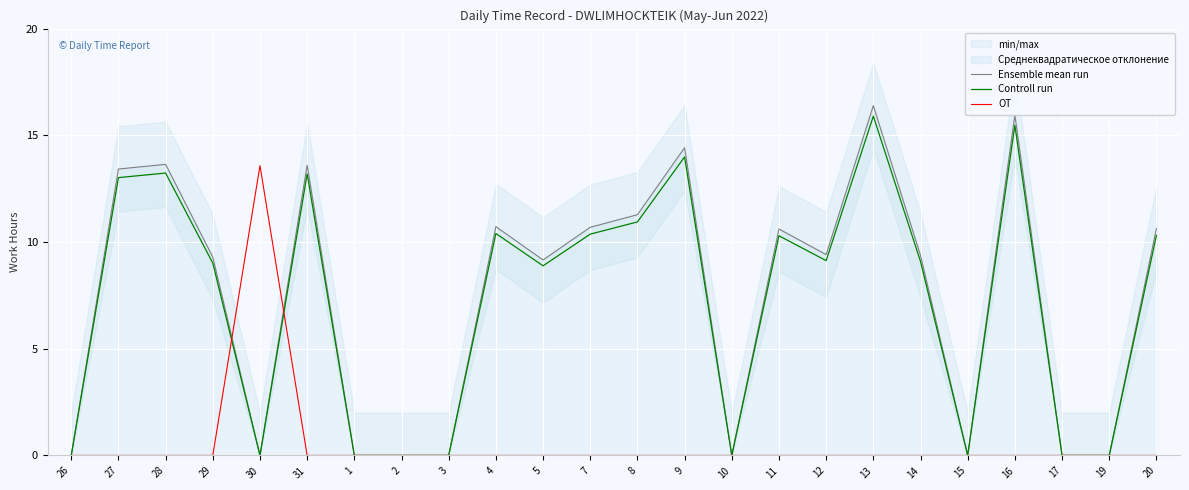

Which category has the lowest value across all series?

26